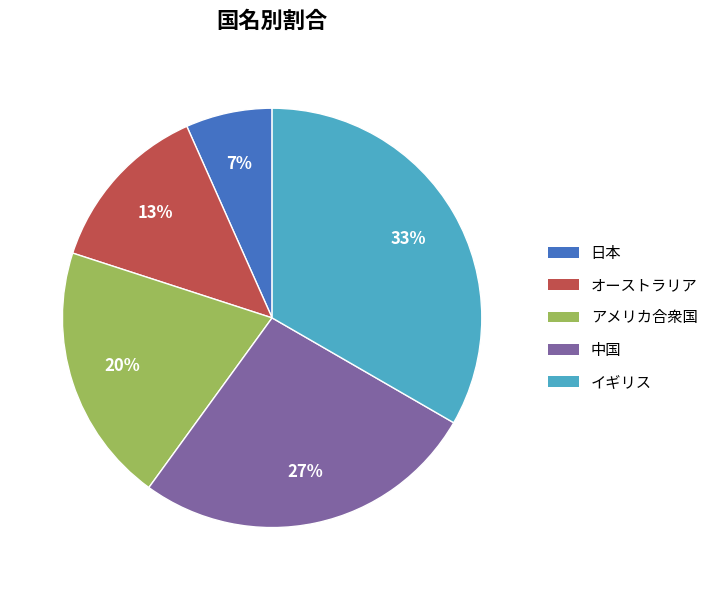

Is there any slice that represents more than half of the pie?

No